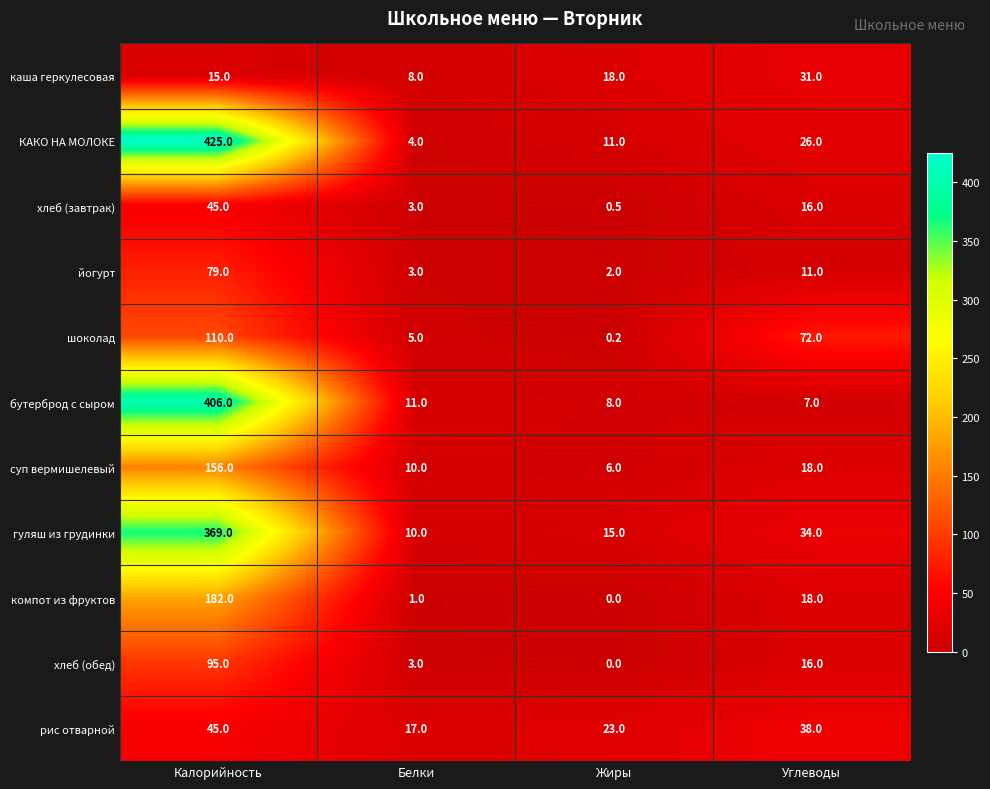

True or false: компот из фруктов has a value of 1.0 at Белки.

True